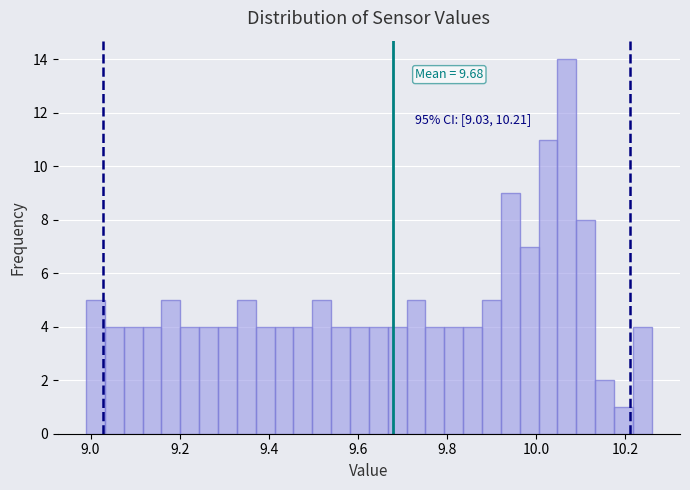

Around what value on the x-axis is the tallest bar? Give the approximate position of its centre, as read against the axis.

10.06